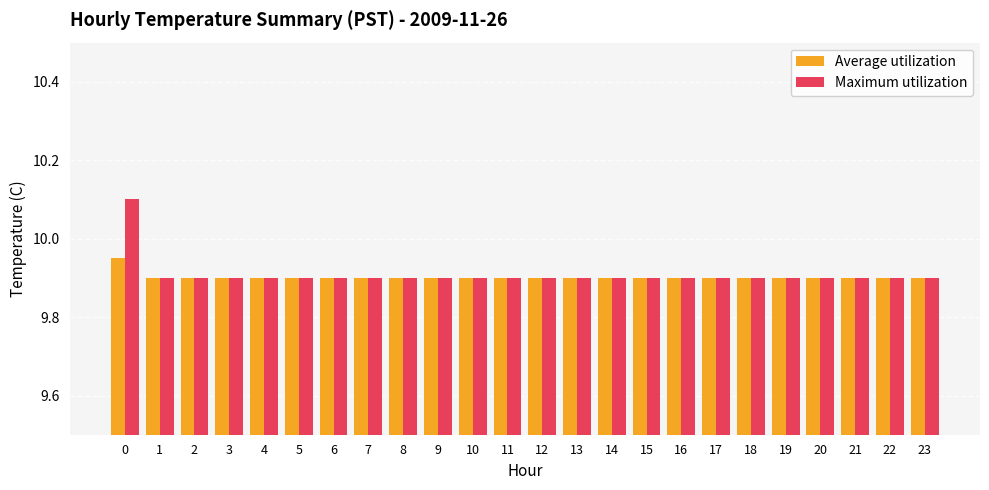

What is the sum of all Average utilization values?

237.7